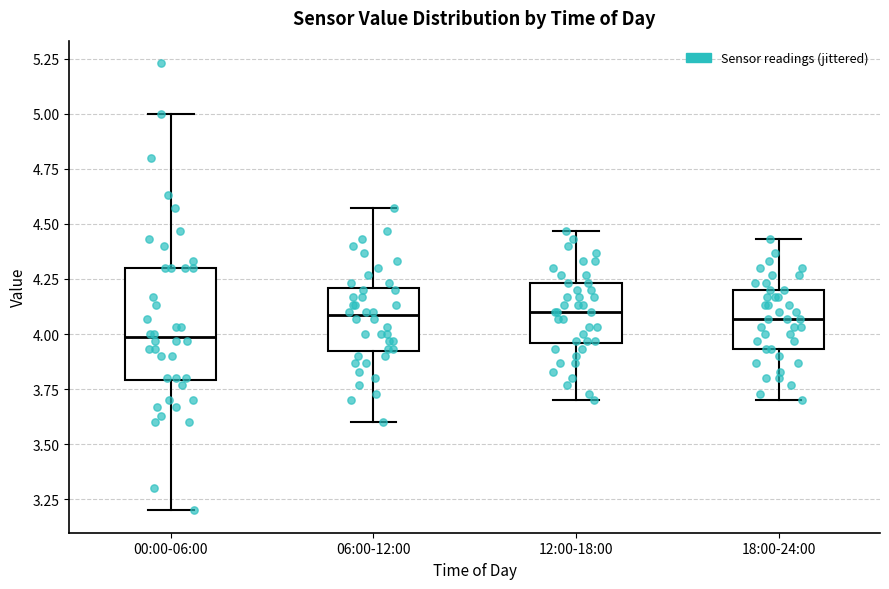

Where does the upper whisker of the box for 00:00-06:00 end on the y-axis? The values are not printed on the chart, so give them approximately, as read against the axis.

5.00